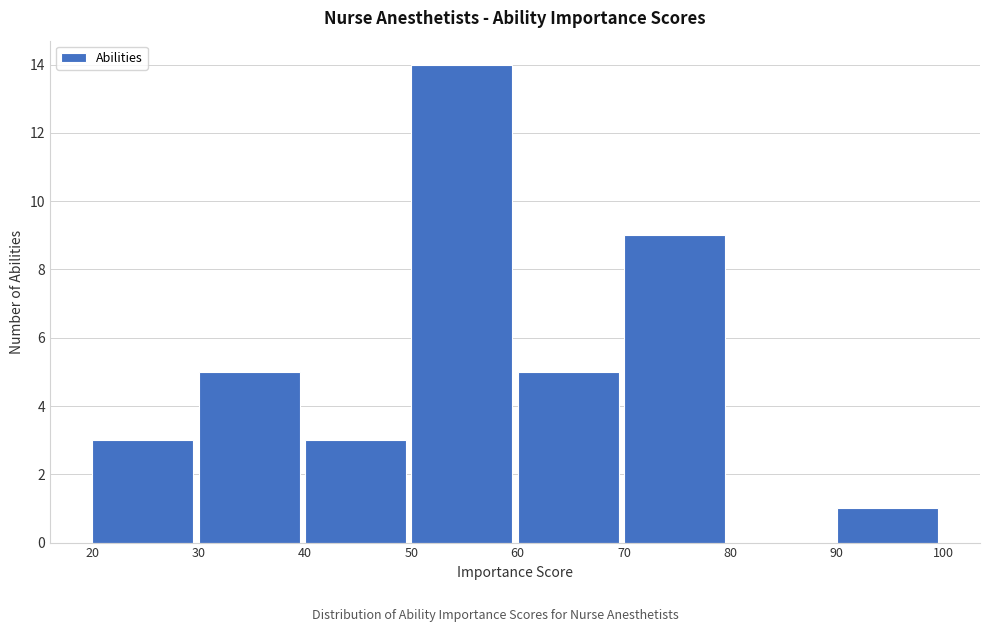

Reading left to right, transcribe this chart: for each bar, give the range it covers on the x-axis and its height. The values are not printed on the chart, so give them approximately, as read against the axis.

20 to 30: 3
30 to 40: 5
40 to 50: 3
50 to 60: 14
60 to 70: 5
70 to 80: 9
80 to 90: 0
90 to 100: 1